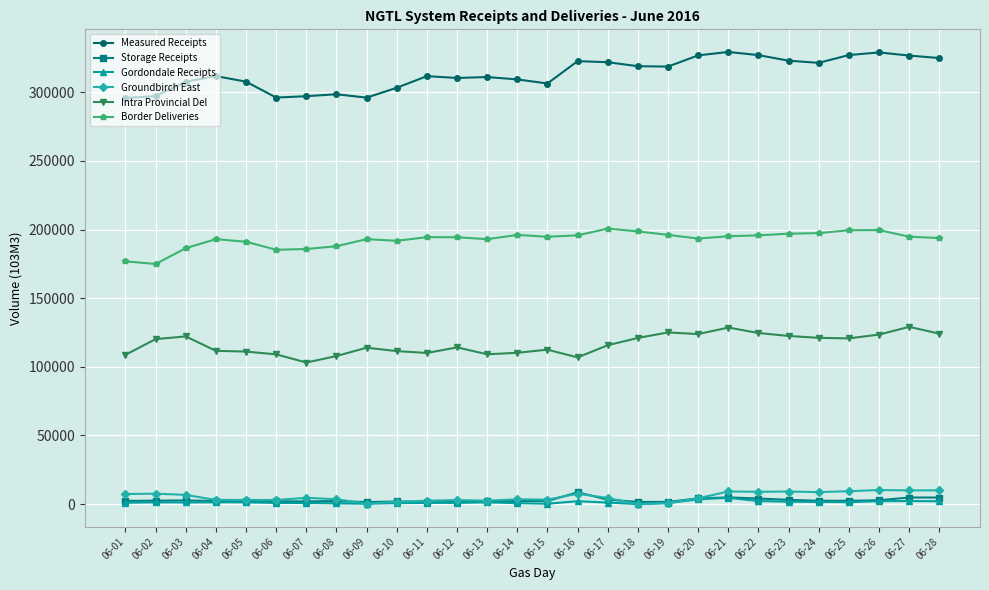

At how many categories does at least one series exceed 142761?

28